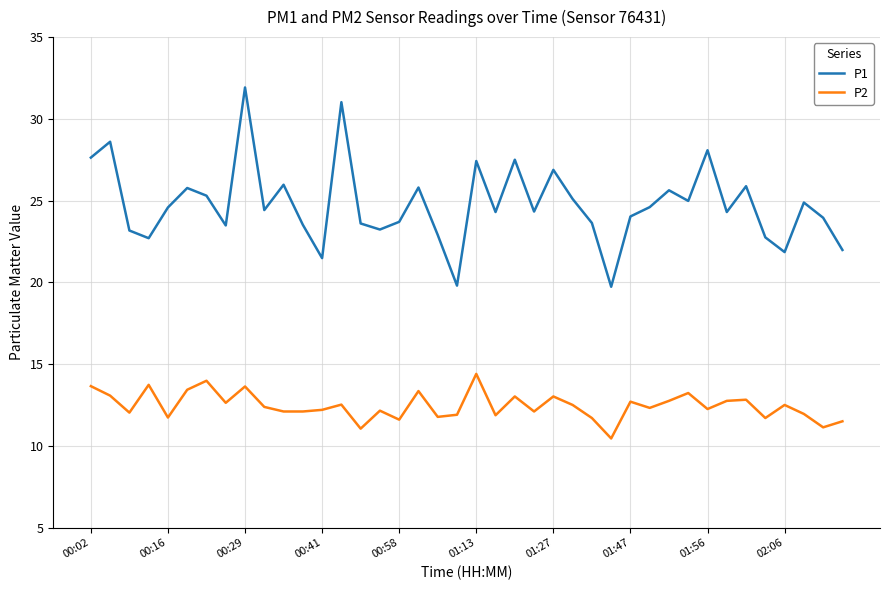

Which series has the largest total across all categories?

P1